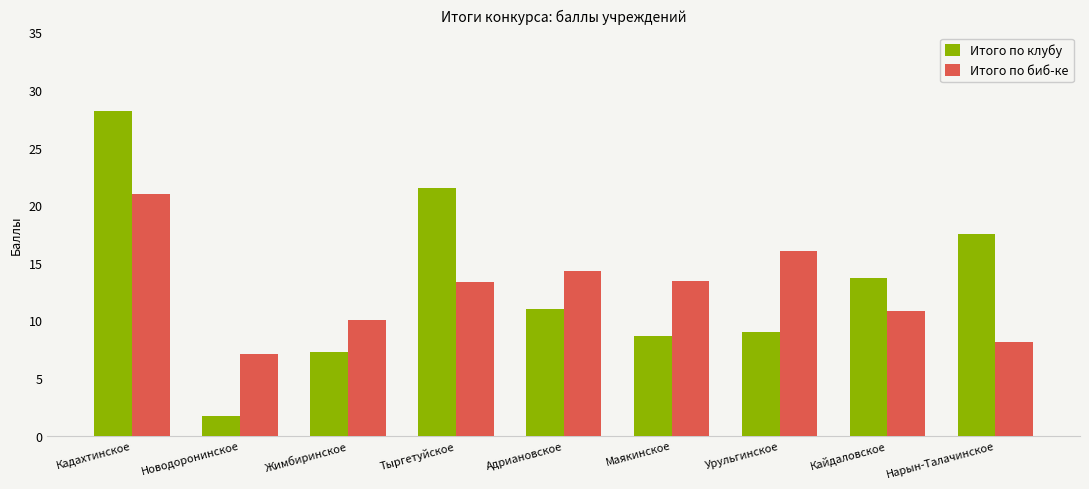

Which series has the largest range (max minus min)?

Итого по клубу